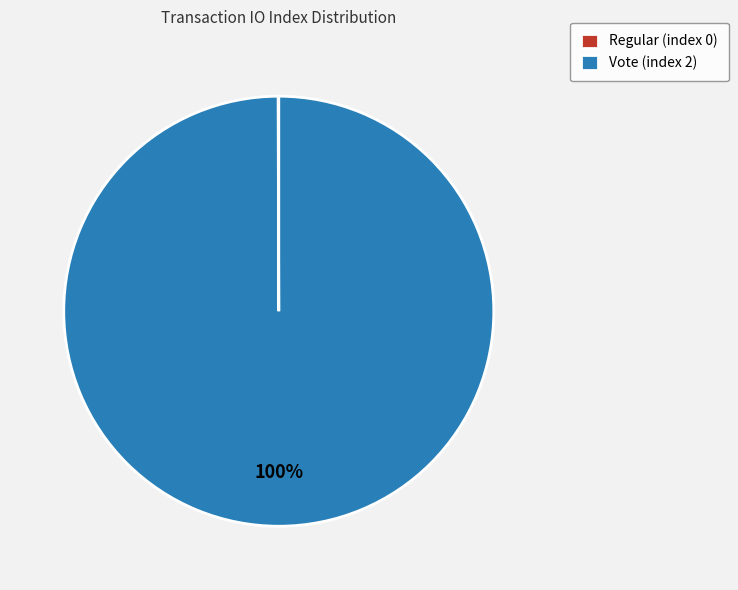

Is there a majority slice in this chart?

Yes